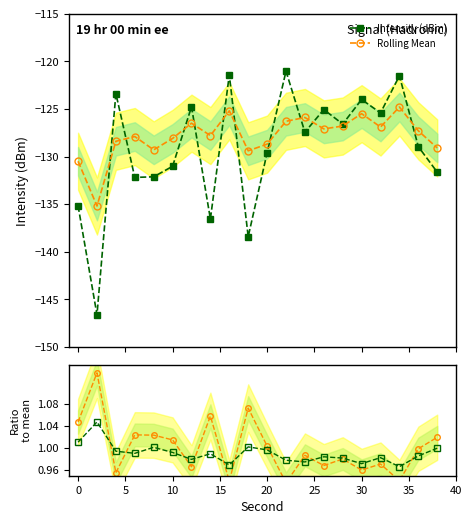

True or false: Rolling Mean and Ratio to mean intersect in this chart.

False